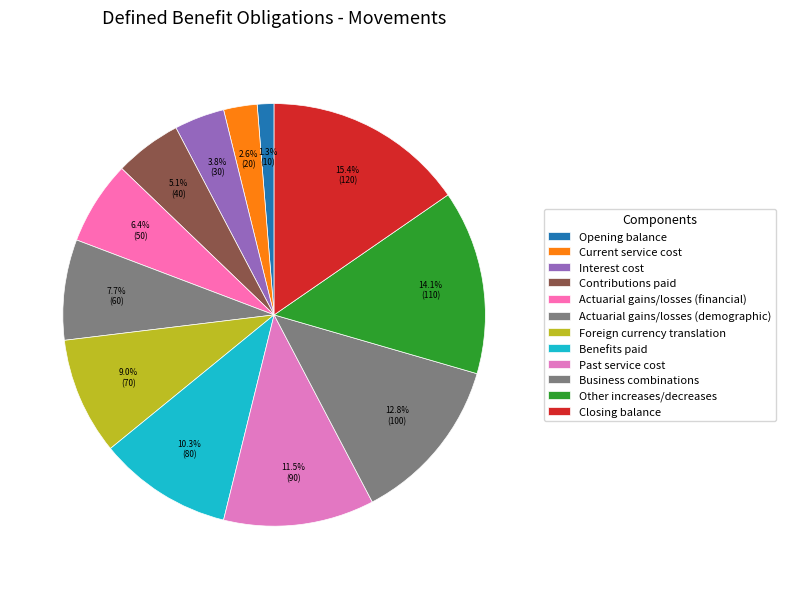

Is there a majority slice in this chart?

No